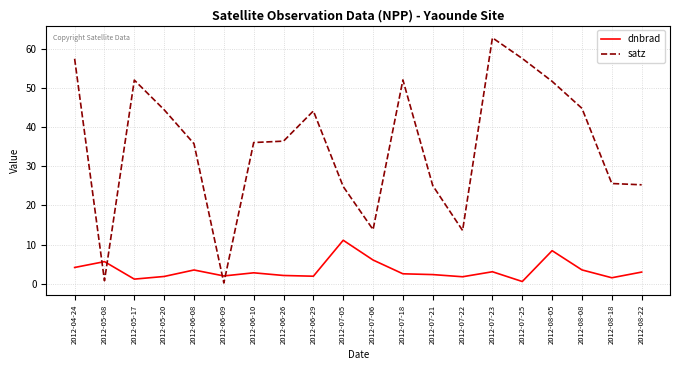

How many times do dnbrad and satz cross each other?

4